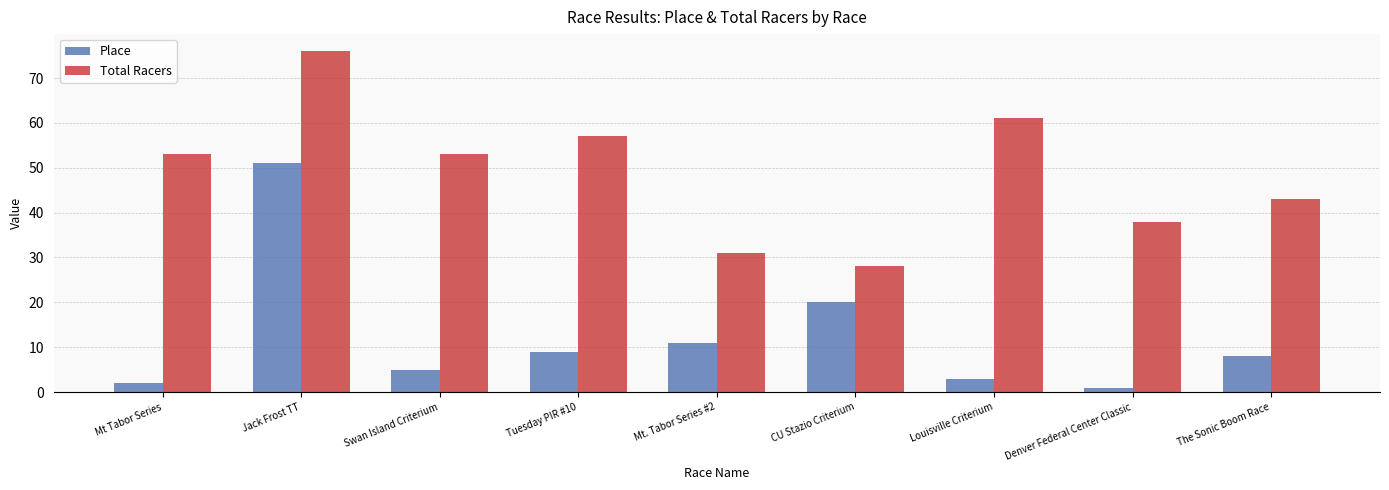

At which label does Place first exceed 8?

Jack Frost TT